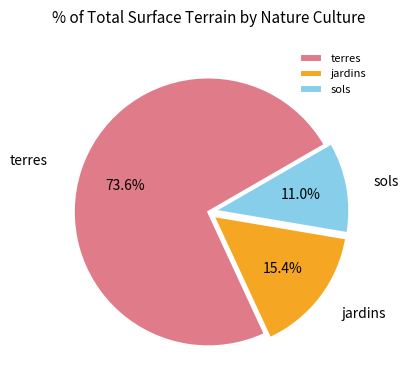

To the nearest percent, what is the average slice percentage?

33%